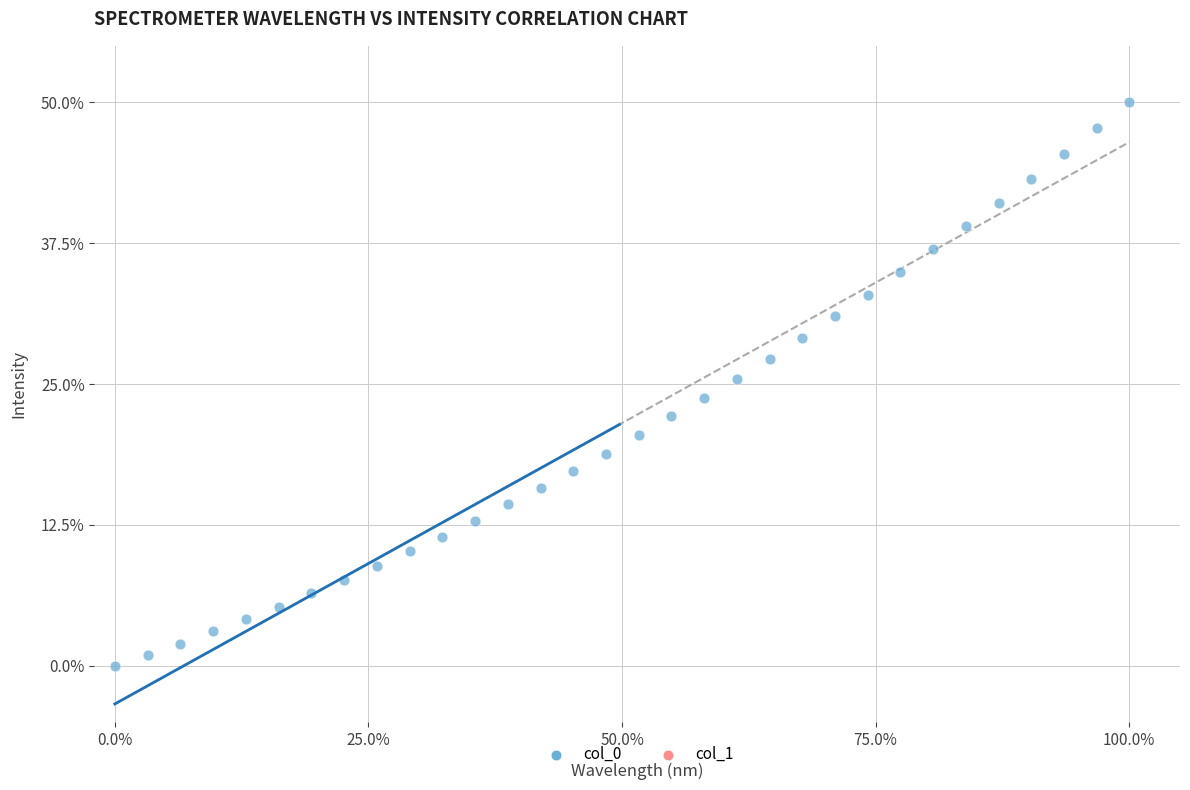

What is the range of Y values (max minus min)?

50.0